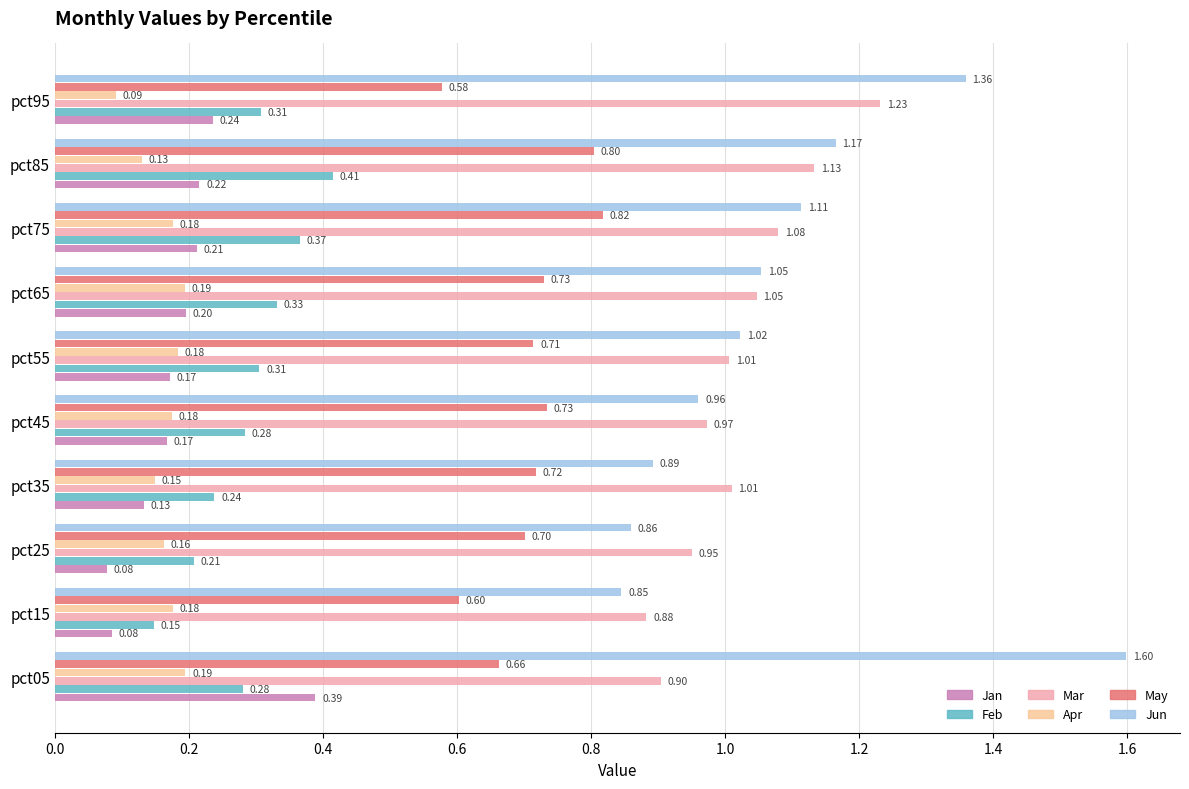

Which series has the widest spread of values?

Jun